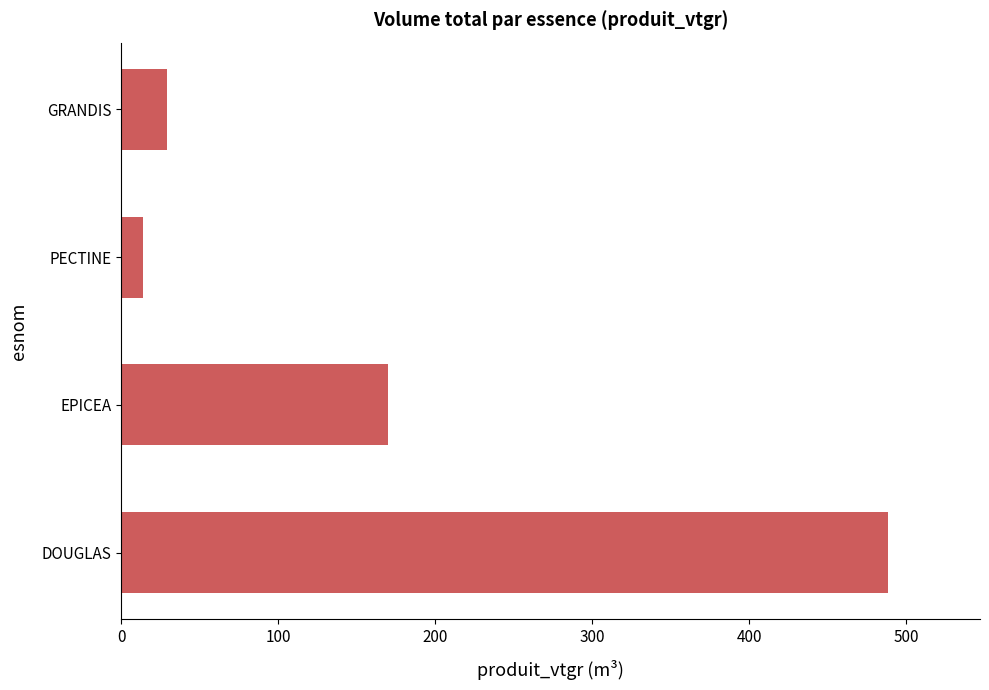

Reading bottom to top, extract all data points from this chart.

488.6	170.0	13.4	29.0